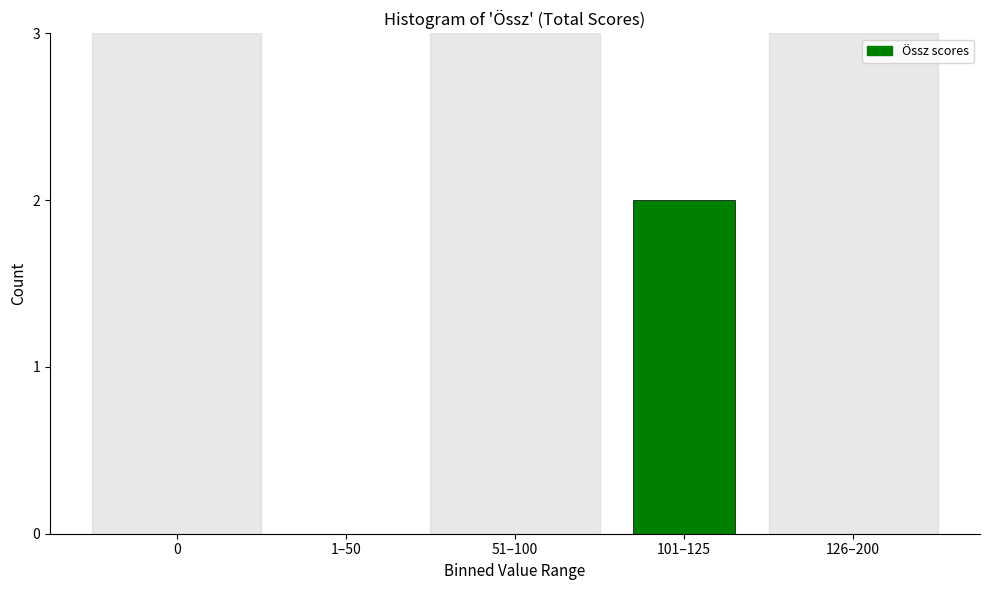

Reading left to right, transcribe all the data shown in this chart.

0=0	1–50=0	51–100=0	101–125=2	126–200=0